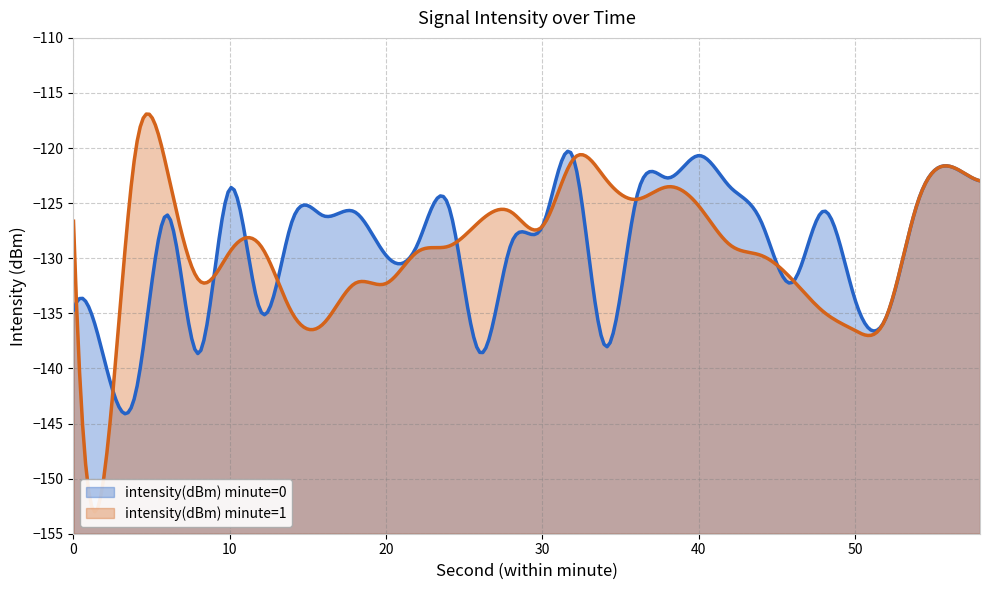

Rank the series by their average value, from lowest to highest.

intensity(dBm) minute=0, intensity(dBm) minute=1